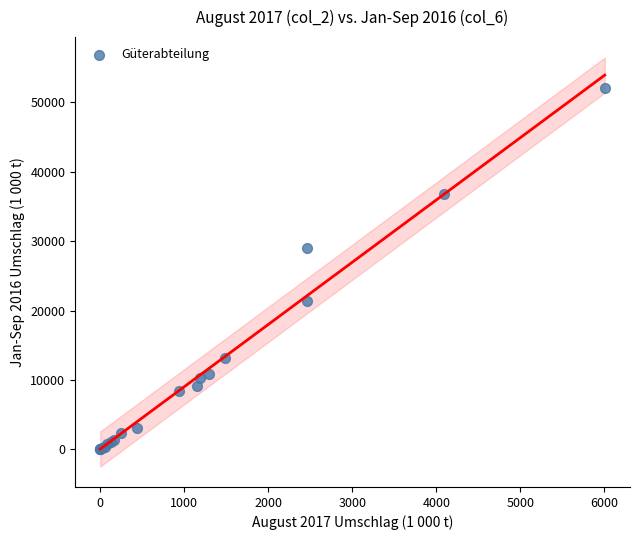

What Y value in the scatter plot is closest to 26047?

28971.9